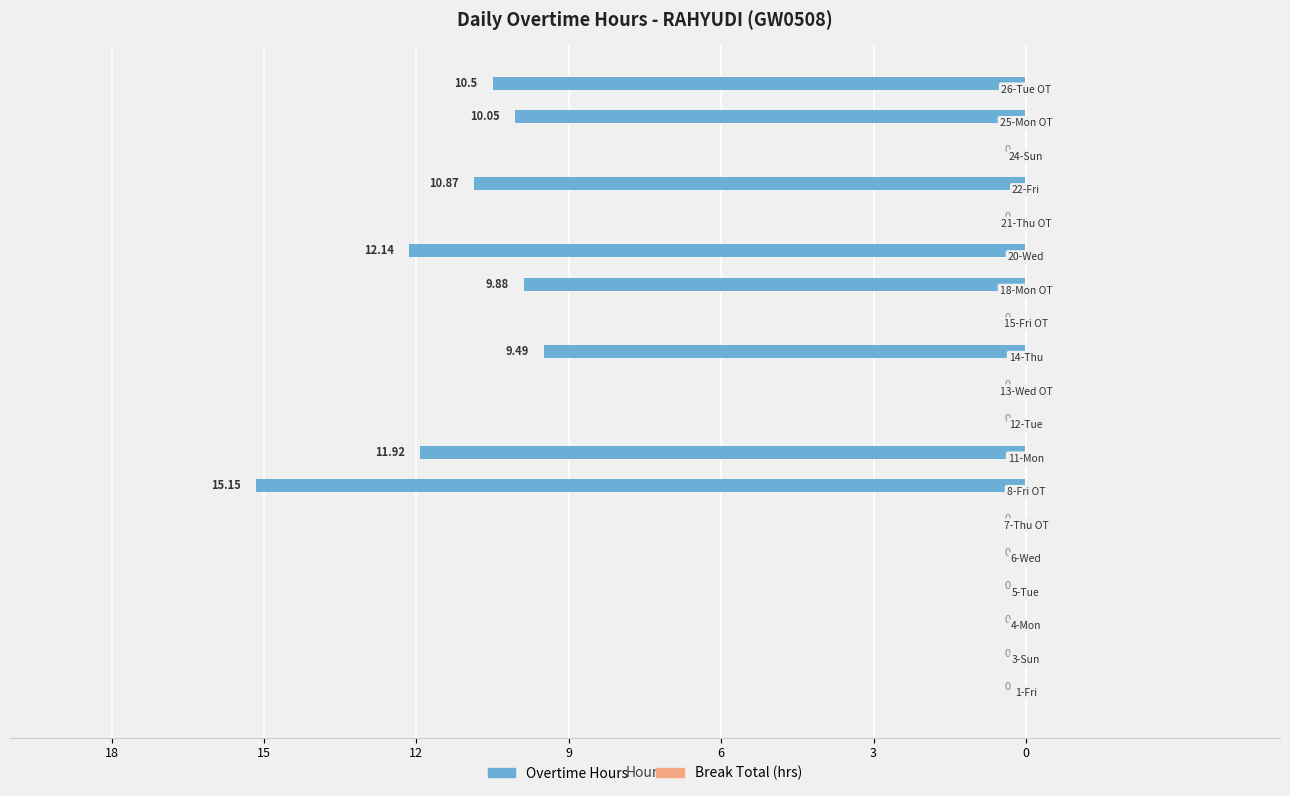

Are the bars horizontal?

Yes